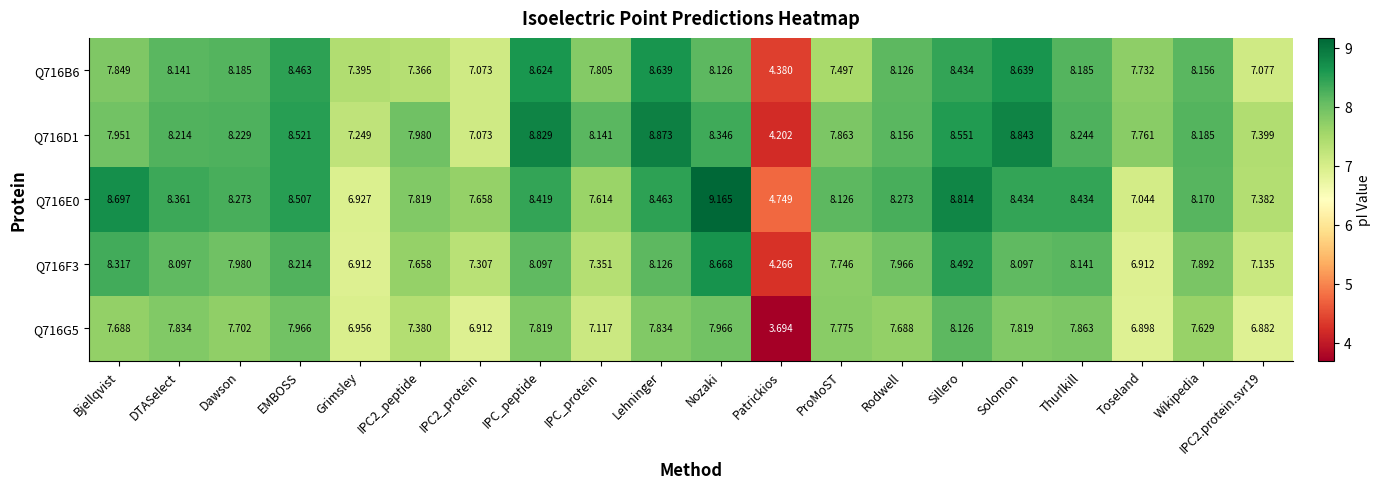

Where does the Q716B6 series first go above 8?

DTASelect